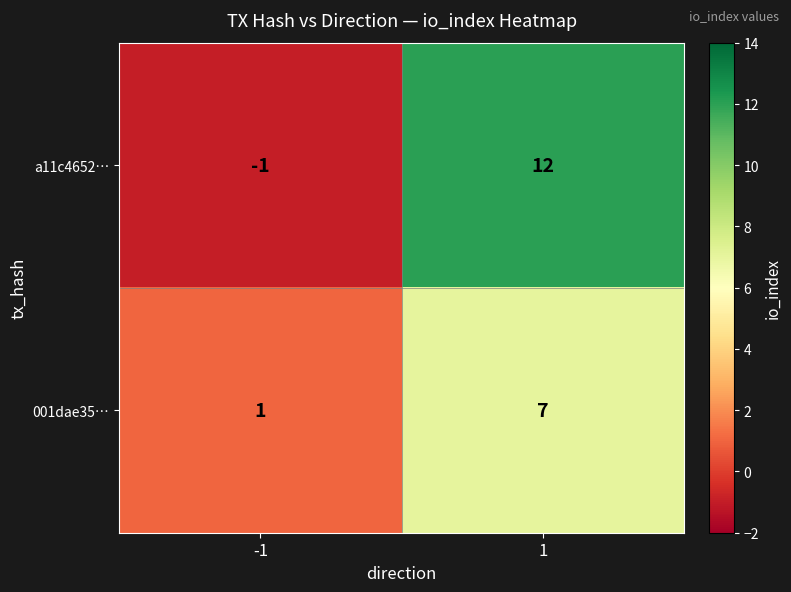

Between -1 and 1, which series saw the biggest shift?

a11c4652…